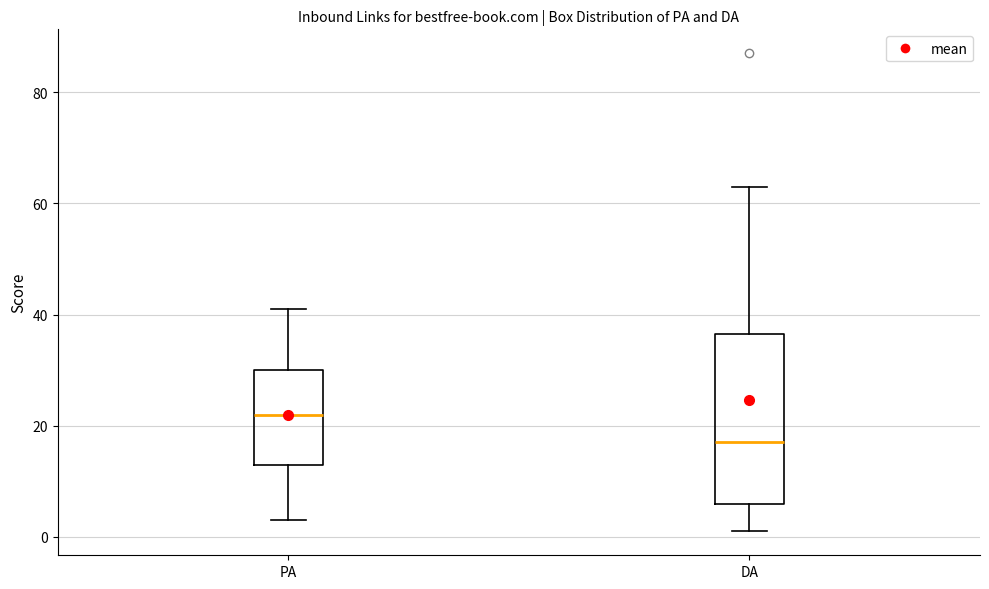

Reading left to right, transcribe this box plot: for each box, give where its median line is, the range the box spans, and where its two whiskers end, as read against the y-axis. The values are not printed on the chart, so give them approximately, as read against the axis.

PA: median 22, box 14 to 30, whiskers 4 to 42
DA: median 18, box 6 to 36, whiskers 2 to 64